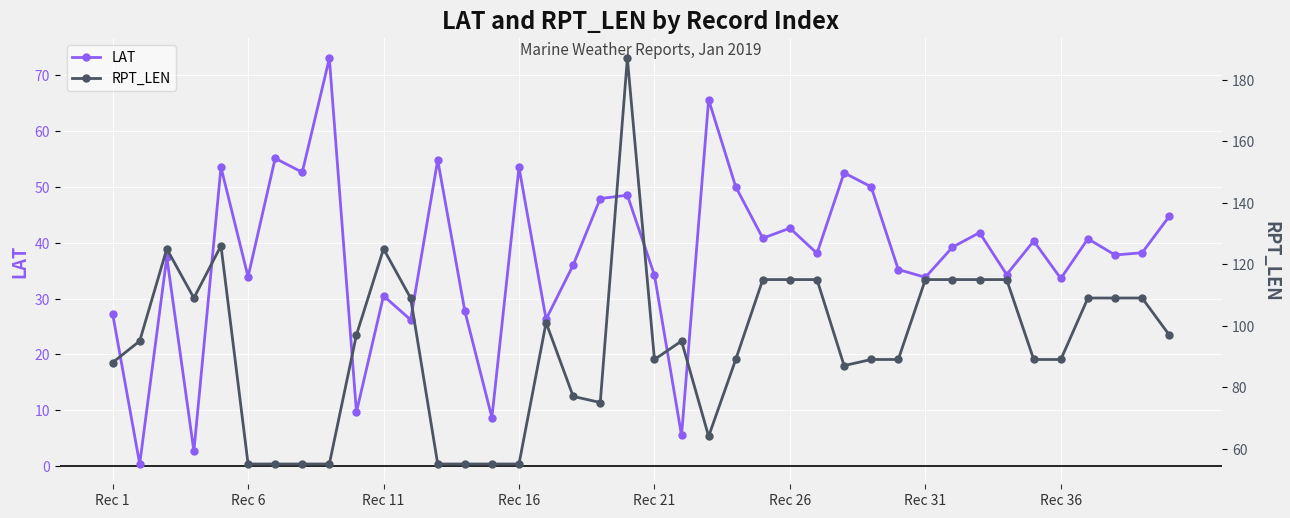

Does the chart display data point markers on the line(s)?

Yes